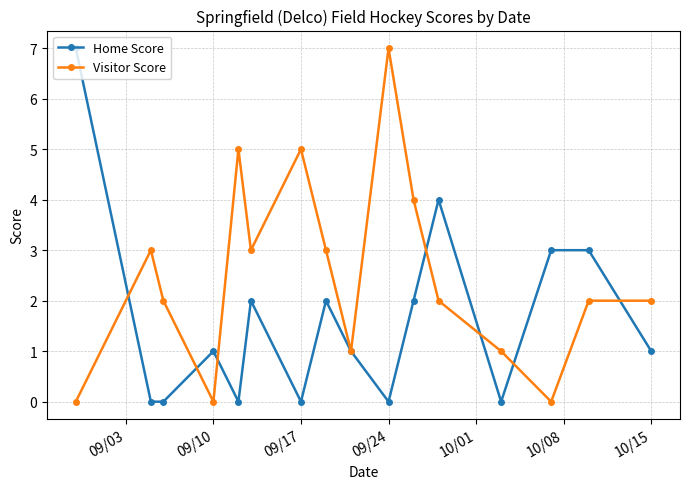

True or false: Home Score has more than 1 interior local peaks.

True